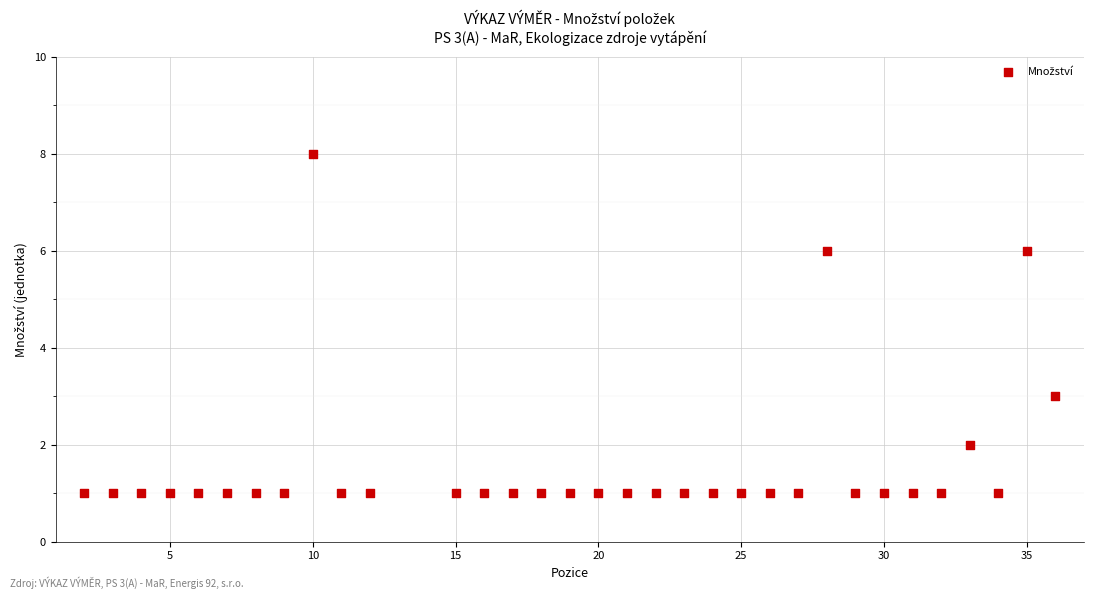

What Y value in the scatter plot is closest to 4?

3